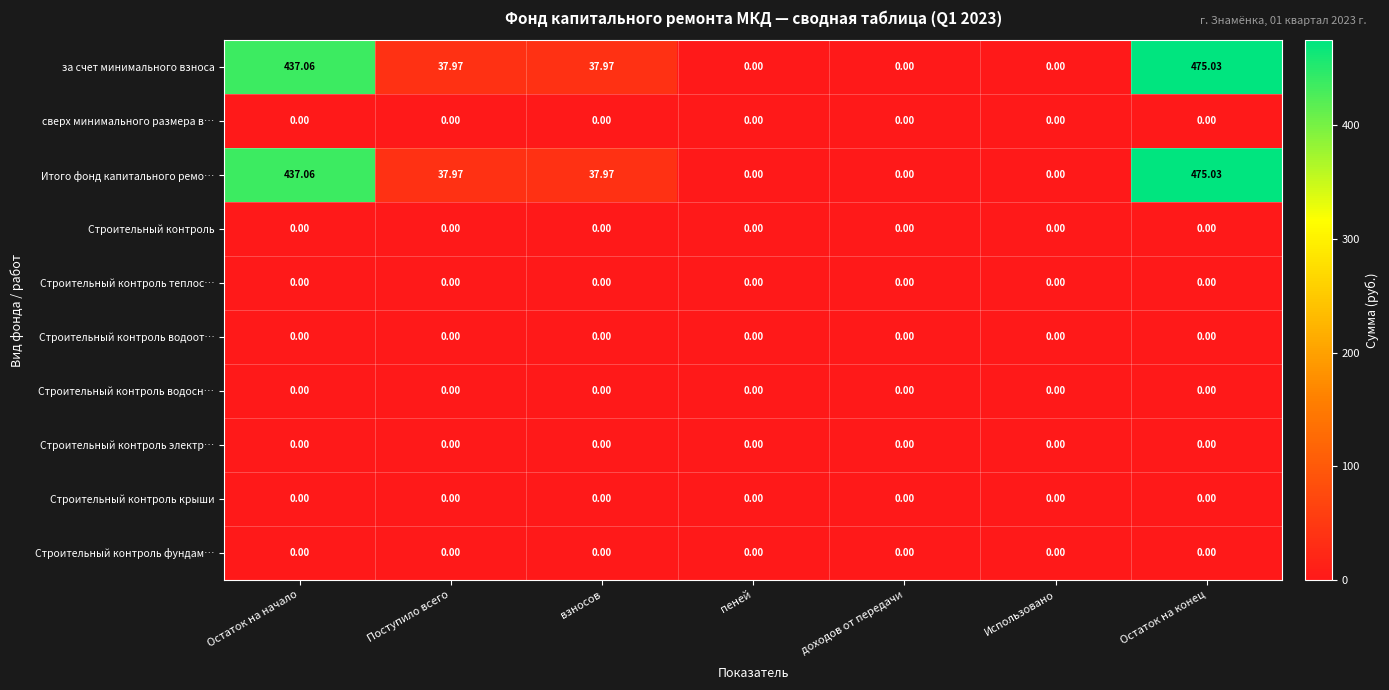

Which series has the largest total across all categories?

за счет минимального взноса